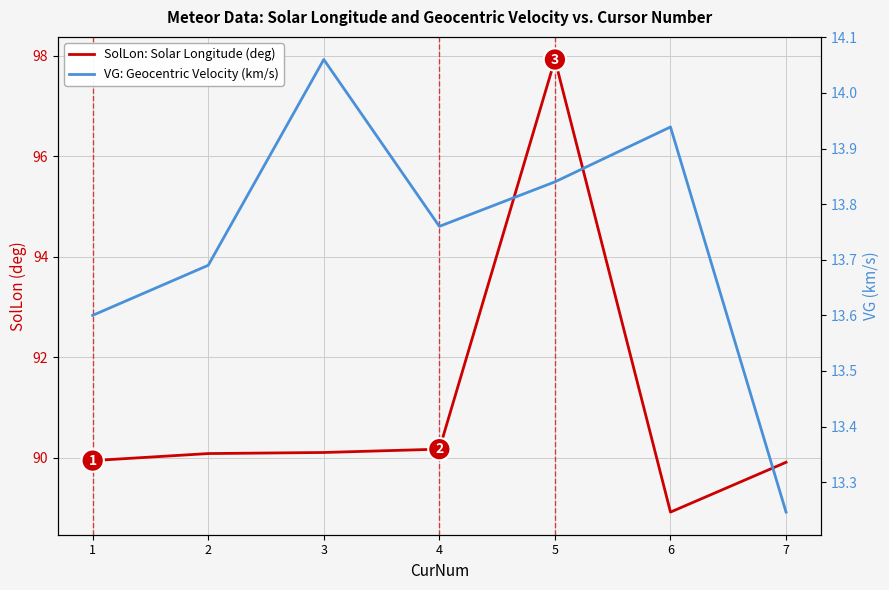

What is the minimum value for SolLon: Solar Longitude (deg)?

88.9